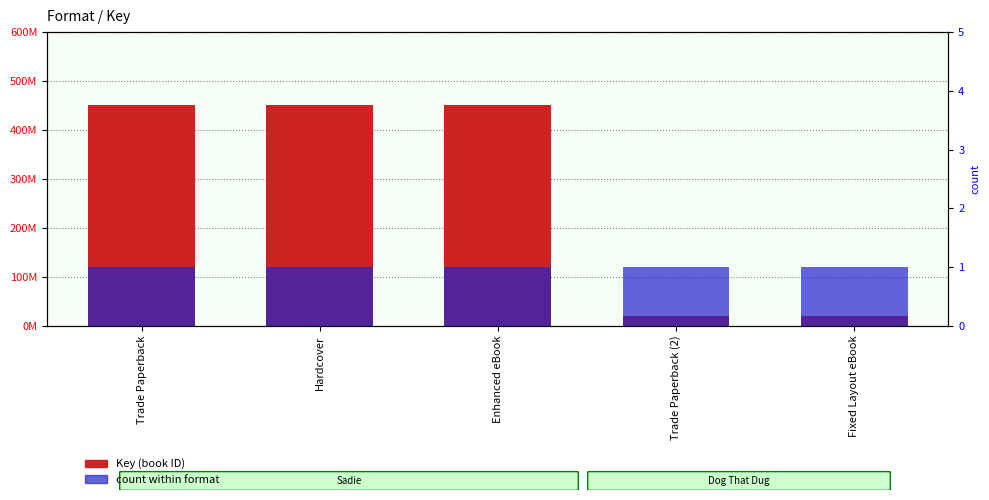

What is the maximum value for Key (book ID)?

452017063